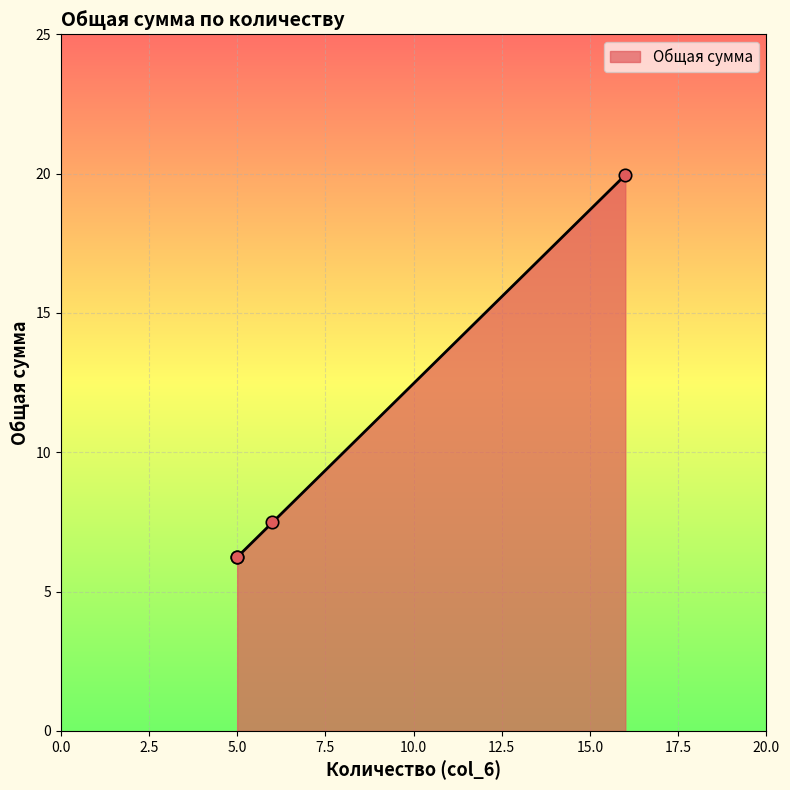

Between 5 and 16, which is larger?

16